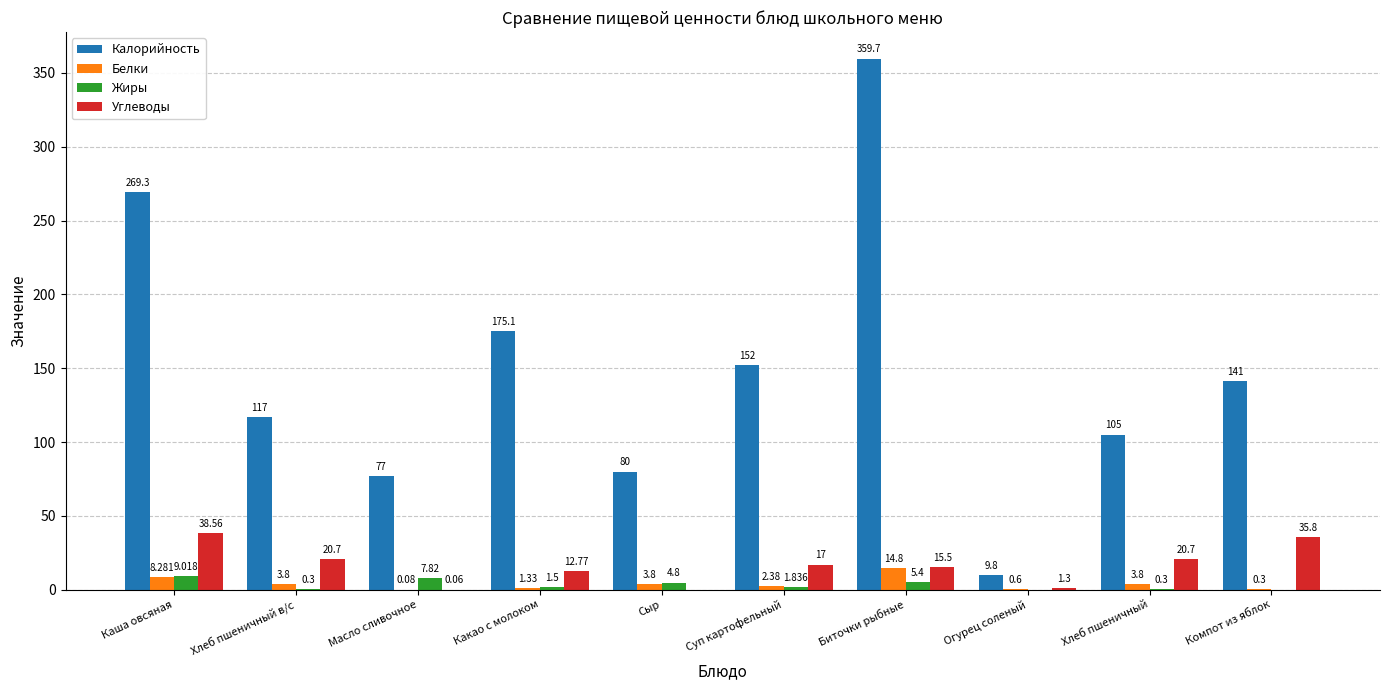

Is it true that Белки equals 3.8 at Хлеб пшеничный?

True